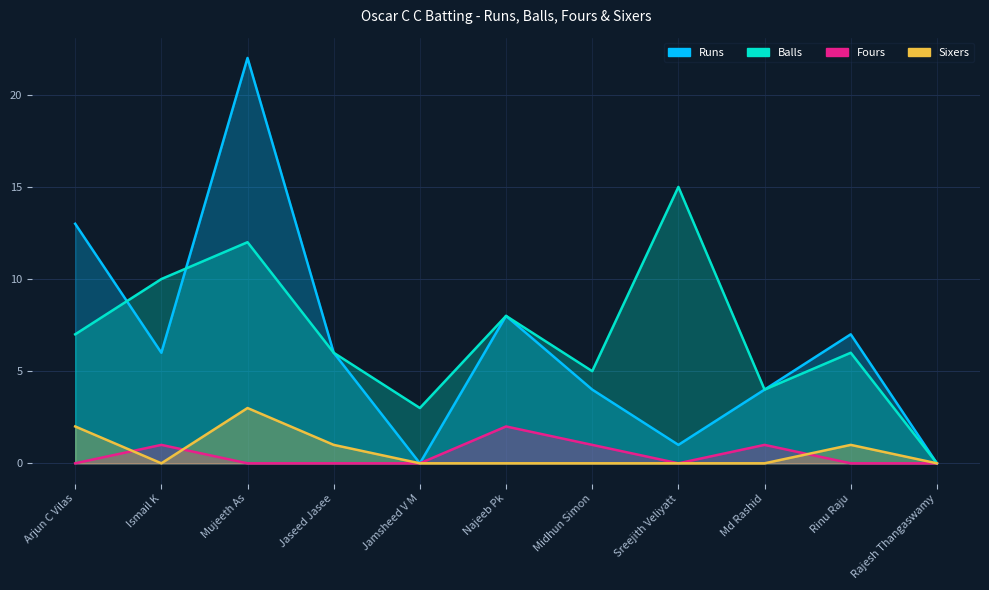

Where is Balls nearest to the value 7?

Arjun C Vilas